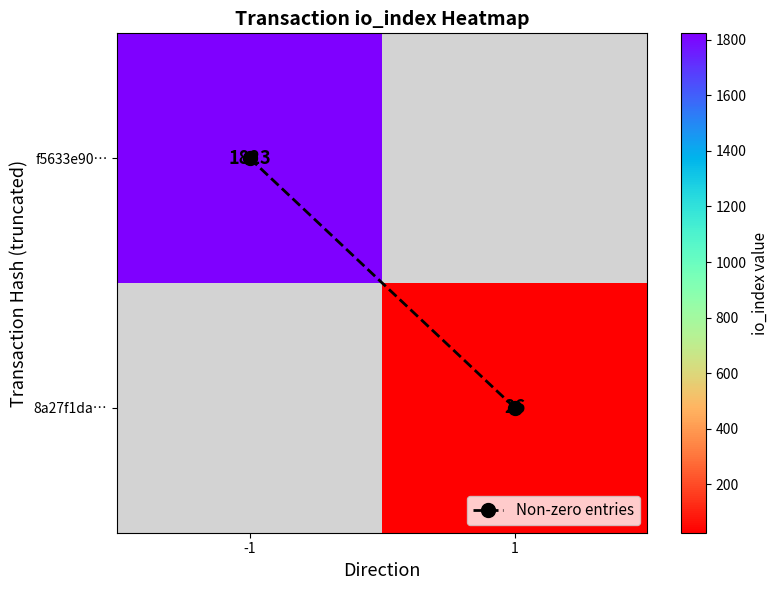

Which category has the highest value across all series?

-1